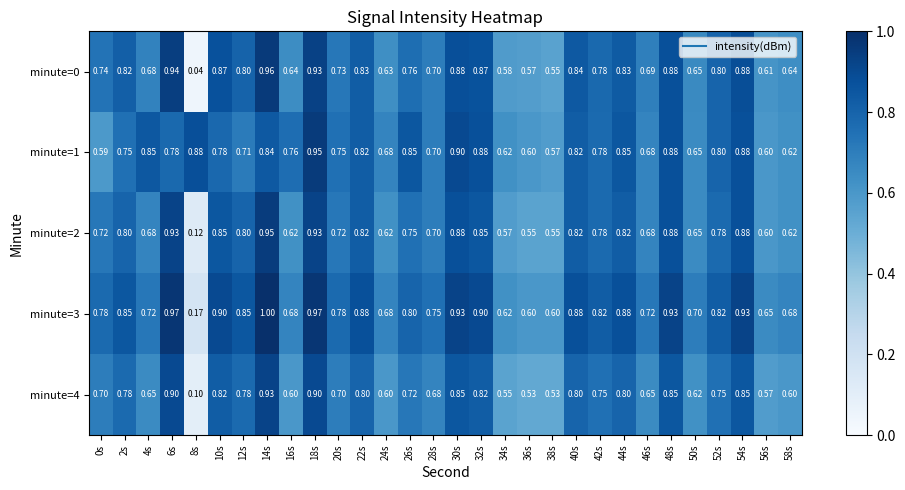

At which category does the chart reach its peak across all series?

14s